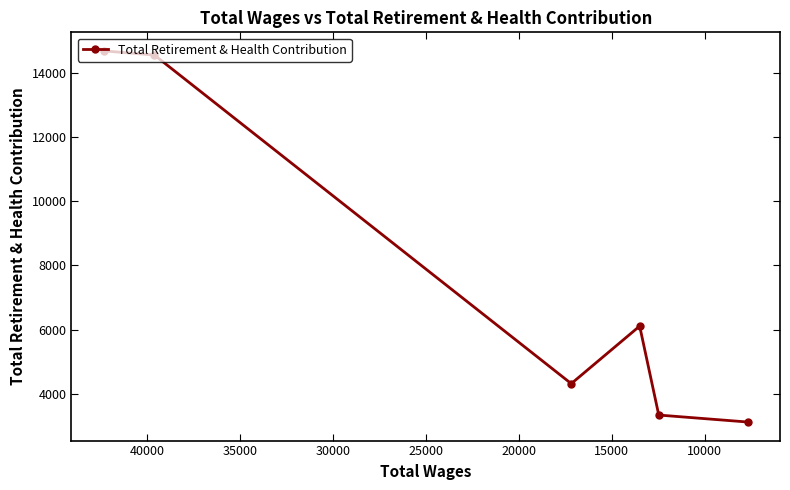

How many lines are shown in the chart?

1